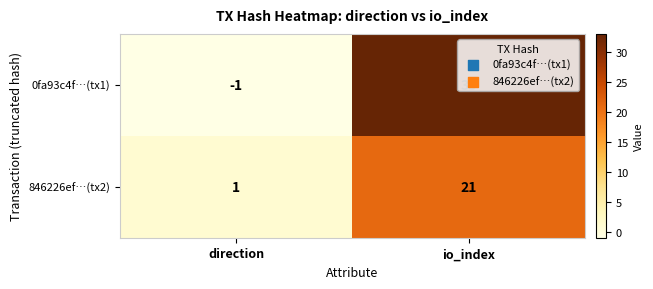

What is the maximum value shown in the chart?

33